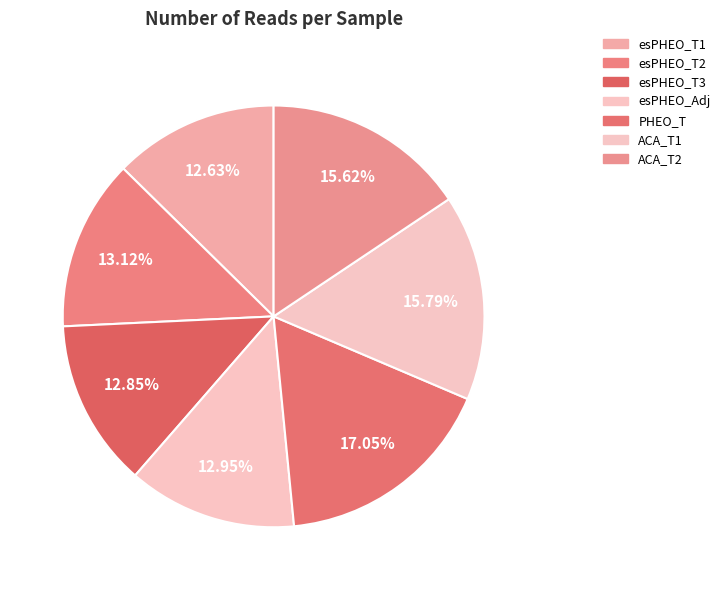

Count the number of slices in the pie.

7